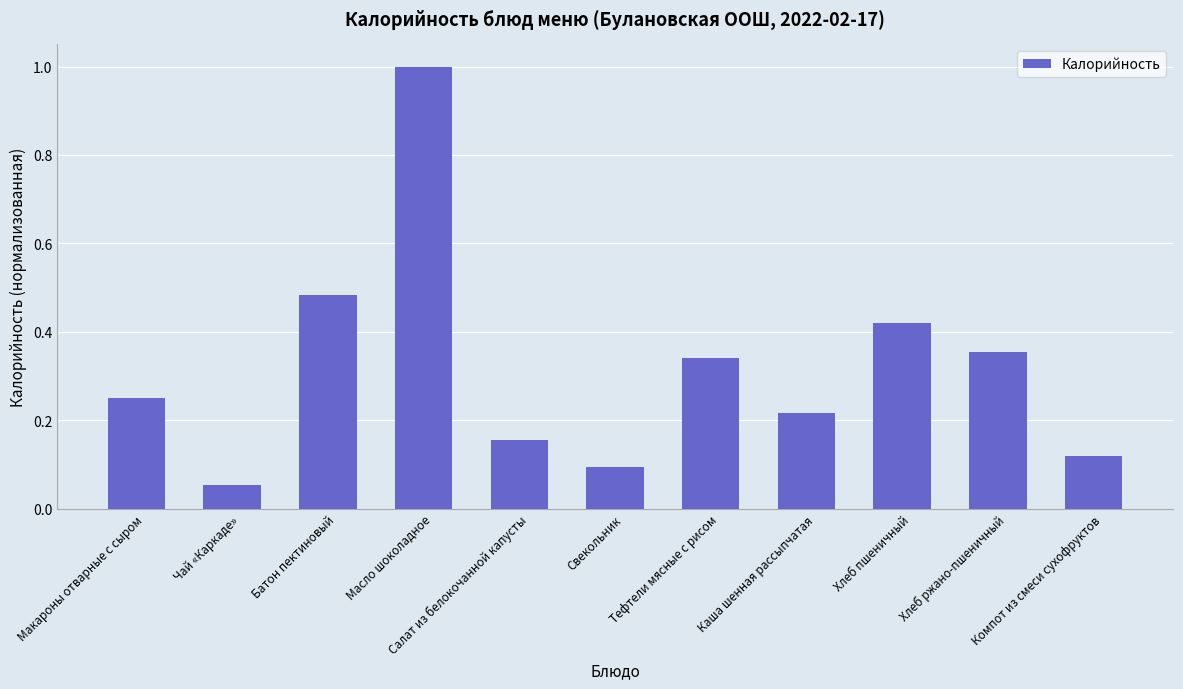

True or false: the data shows 0.6 at Хлеб пшеничный.

False